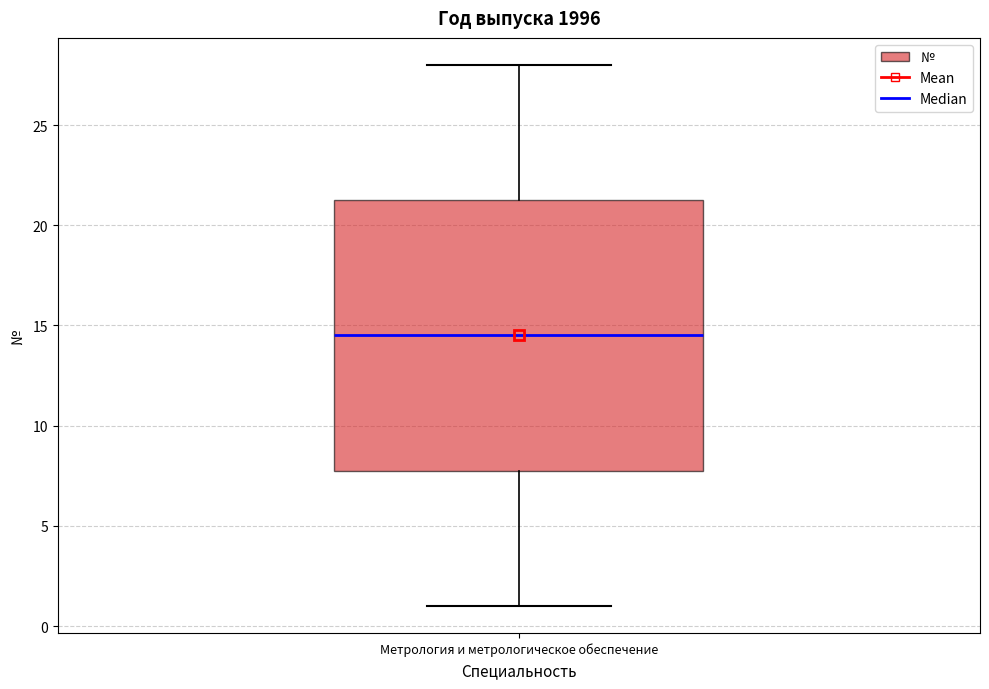

Where is the upper edge of the box for Метрология и метрологическое обеспечение on the y-axis? The values are not printed on the chart, so give them approximately, as read against the axis.

21.5